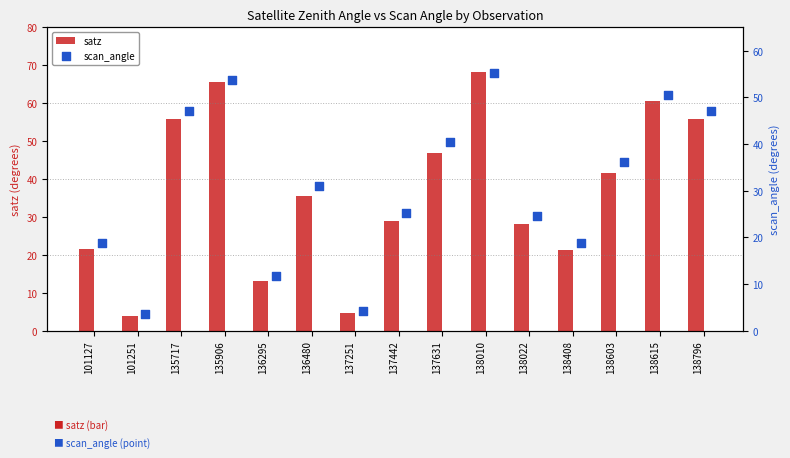

Which series has the largest Y range (max minus min)?

satz